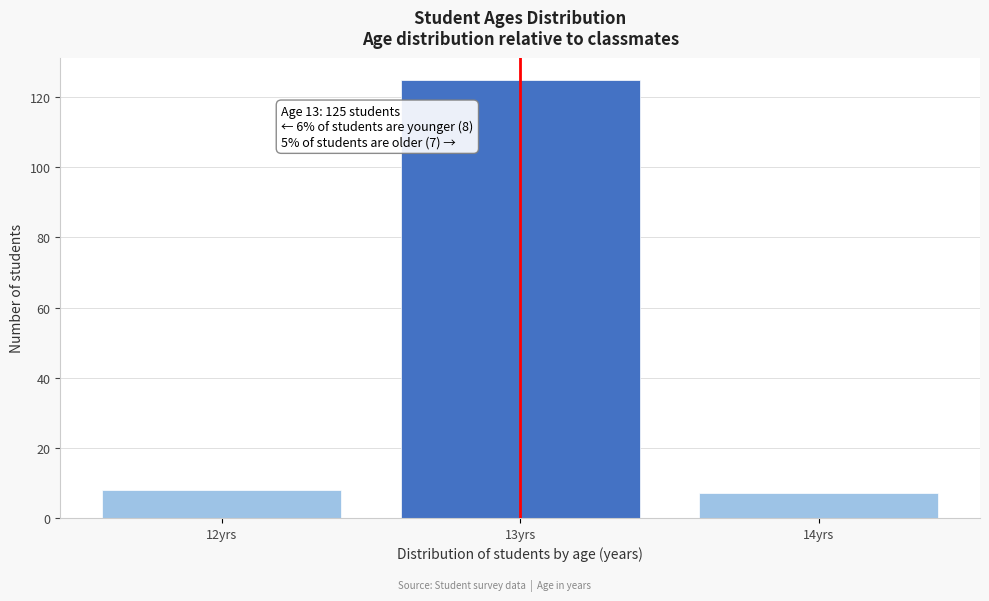

Reading left to right, what are all the values shown in this chart?

8	125	7